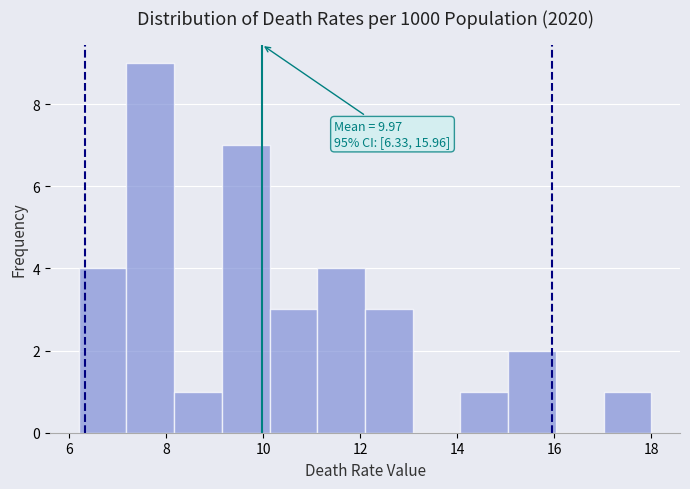

Which range on the x-axis has the tallest bar?

7.2 to 8.2